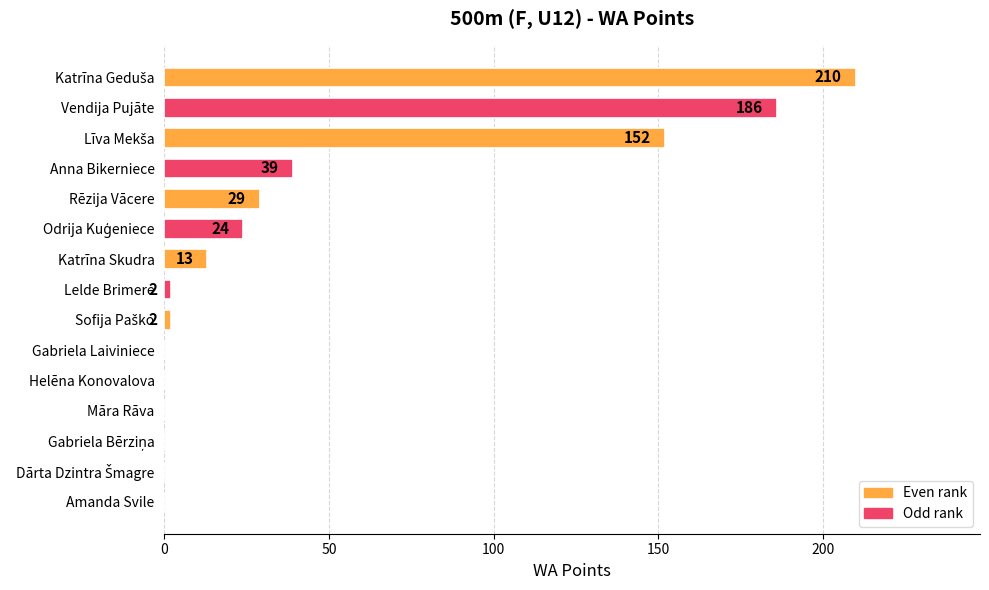

What is the maximum value shown in the chart?

210